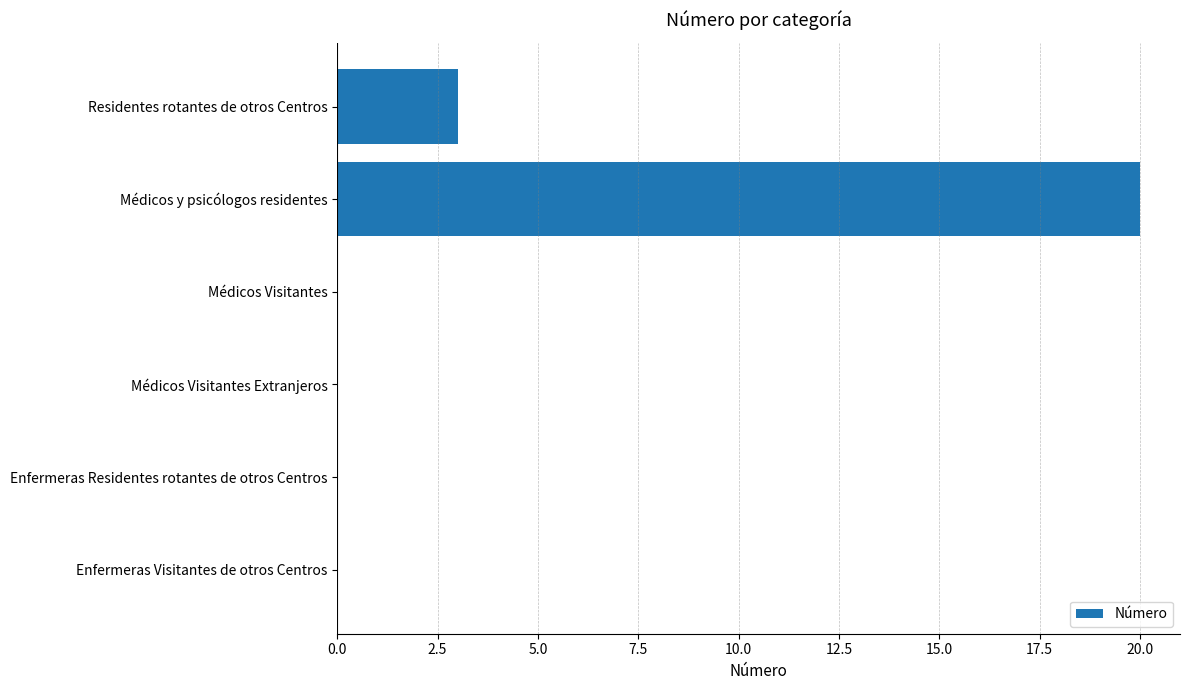

Count the number of categories in the chart.

6